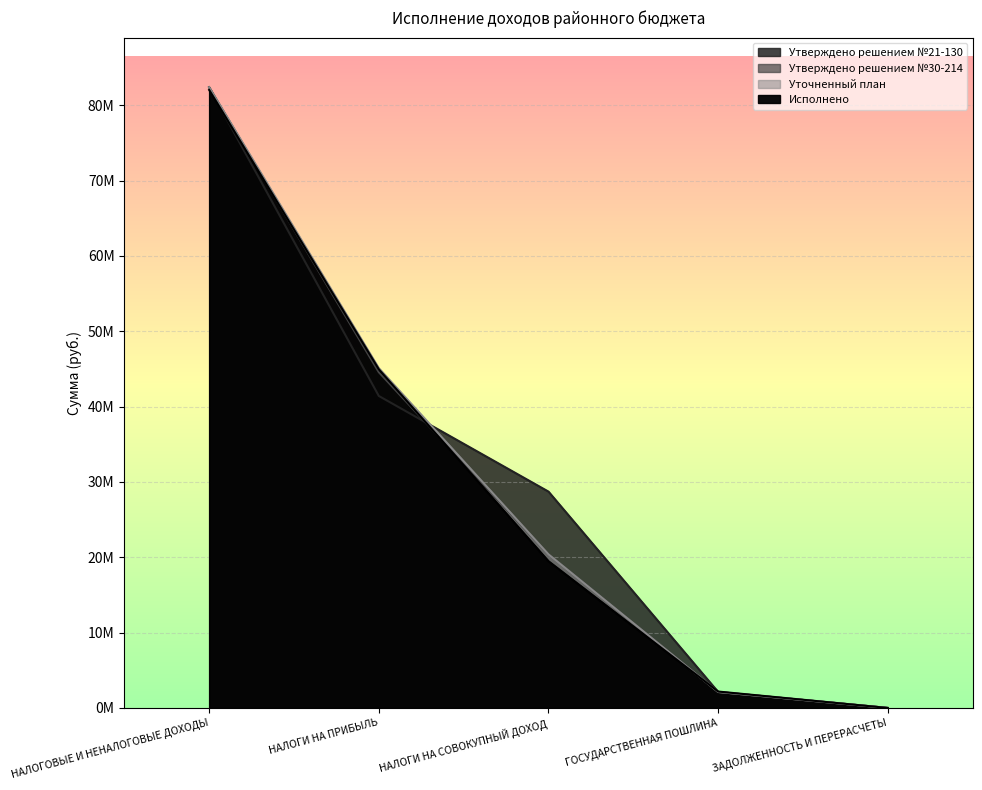

Reading left to right, extract all data points from this chart.

Утверждено решением №21-130: НАЛОГОВЫЕ И НЕНАЛОГОВЫЕ ДОХОДЫ=82380089.0	НАЛОГИ НА ПРИБЫЛЬ=41407226.0	НАЛОГИ НА СОВОКУПНЫЙ ДОХОД=28713963.0	ГОСУДАРСТВЕННАЯ ПОШЛИНА=2121000.0	ЗАДОЛЖЕННОСТЬ И ПЕРЕРАСЧЕТЫ=0.0
Утверждено решением №30-214: НАЛОГОВЫЕ И НЕНАЛОГОВЫЕ ДОХОДЫ=82380089.0	НАЛОГИ НА ПРИБЫЛЬ=44557301.0	НАЛОГИ НА СОВОКУПНЫЙ ДОХОД=20381013.0	ГОСУДАРСТВЕННАЯ ПОШЛИНА=2121000.0	ЗАДОЛЖЕННОСТЬ И ПЕРЕРАСЧЕТЫ=0.0
Уточненный план: НАЛОГОВЫЕ И НЕНАЛОГОВЫЕ ДОХОДЫ=82380089.0	НАЛОГИ НА ПРИБЫЛЬ=45102301.0	НАЛОГИ НА СОВОКУПНЫЙ ДОХОД=20381013.0	ГОСУДАРСТВЕННАЯ ПОШЛИНА=2121000.0	ЗАДОЛЖЕННОСТЬ И ПЕРЕРАСЧЕТЫ=0.0
Исполнено: НАЛОГОВЫЕ И НЕНАЛОГОВЫЕ ДОХОДЫ=82028136.8	НАЛОГИ НА ПРИБЫЛЬ=44946481.7	НАЛОГИ НА СОВОКУПНЫЙ ДОХОД=19478242.3	ГОСУДАРСТВЕННАЯ ПОШЛИНА=2177795.7	ЗАДОЛЖЕННОСТЬ И ПЕРЕРАСЧЕТЫ=-16.9